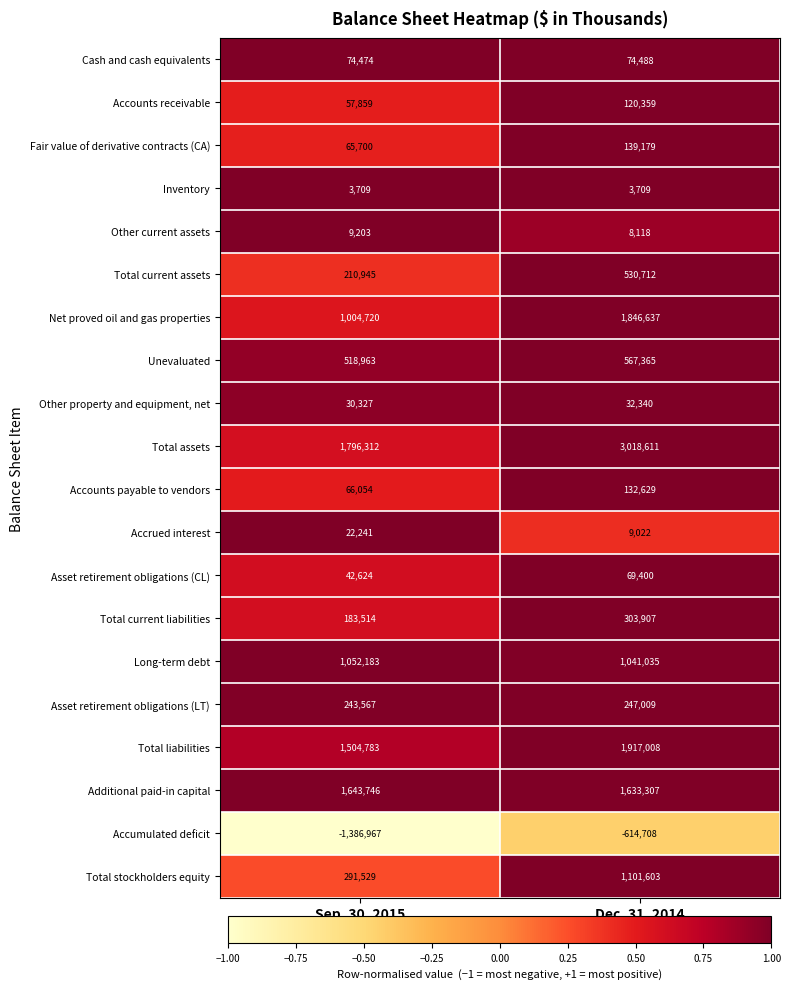

Which category has the lowest value in the Additional paid-in capital series?

Dec. 31, 2014